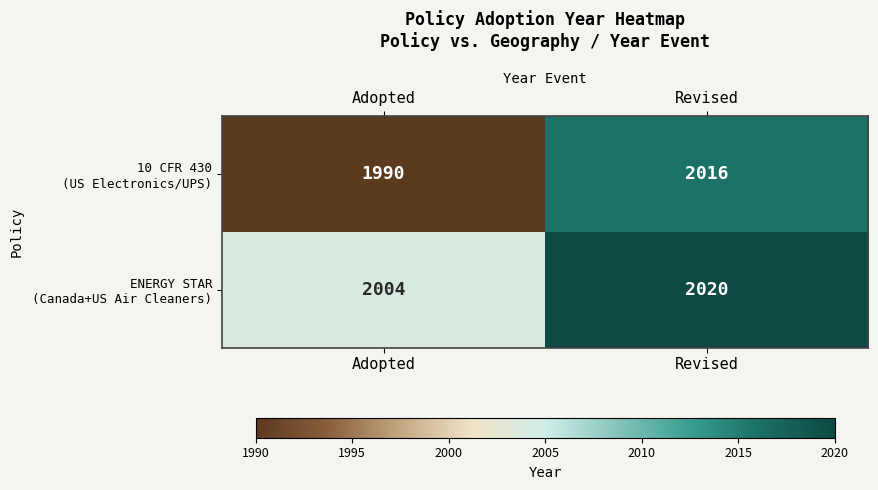

What is the minimum value shown in the chart?

1990